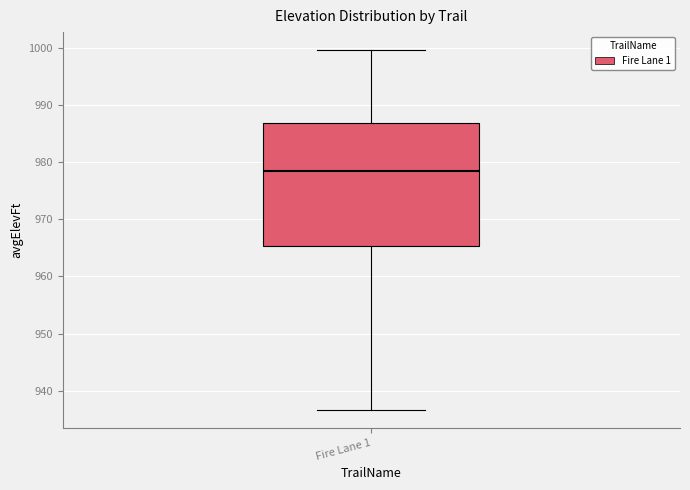

Read this box plot against the y-axis: the position of the median line, the range covered by the box, and the ends of both whiskers. The values are not printed on the chart, so give them approximately, as read against the axis.

median 979, box 965 to 987, whiskers 937 to 1000